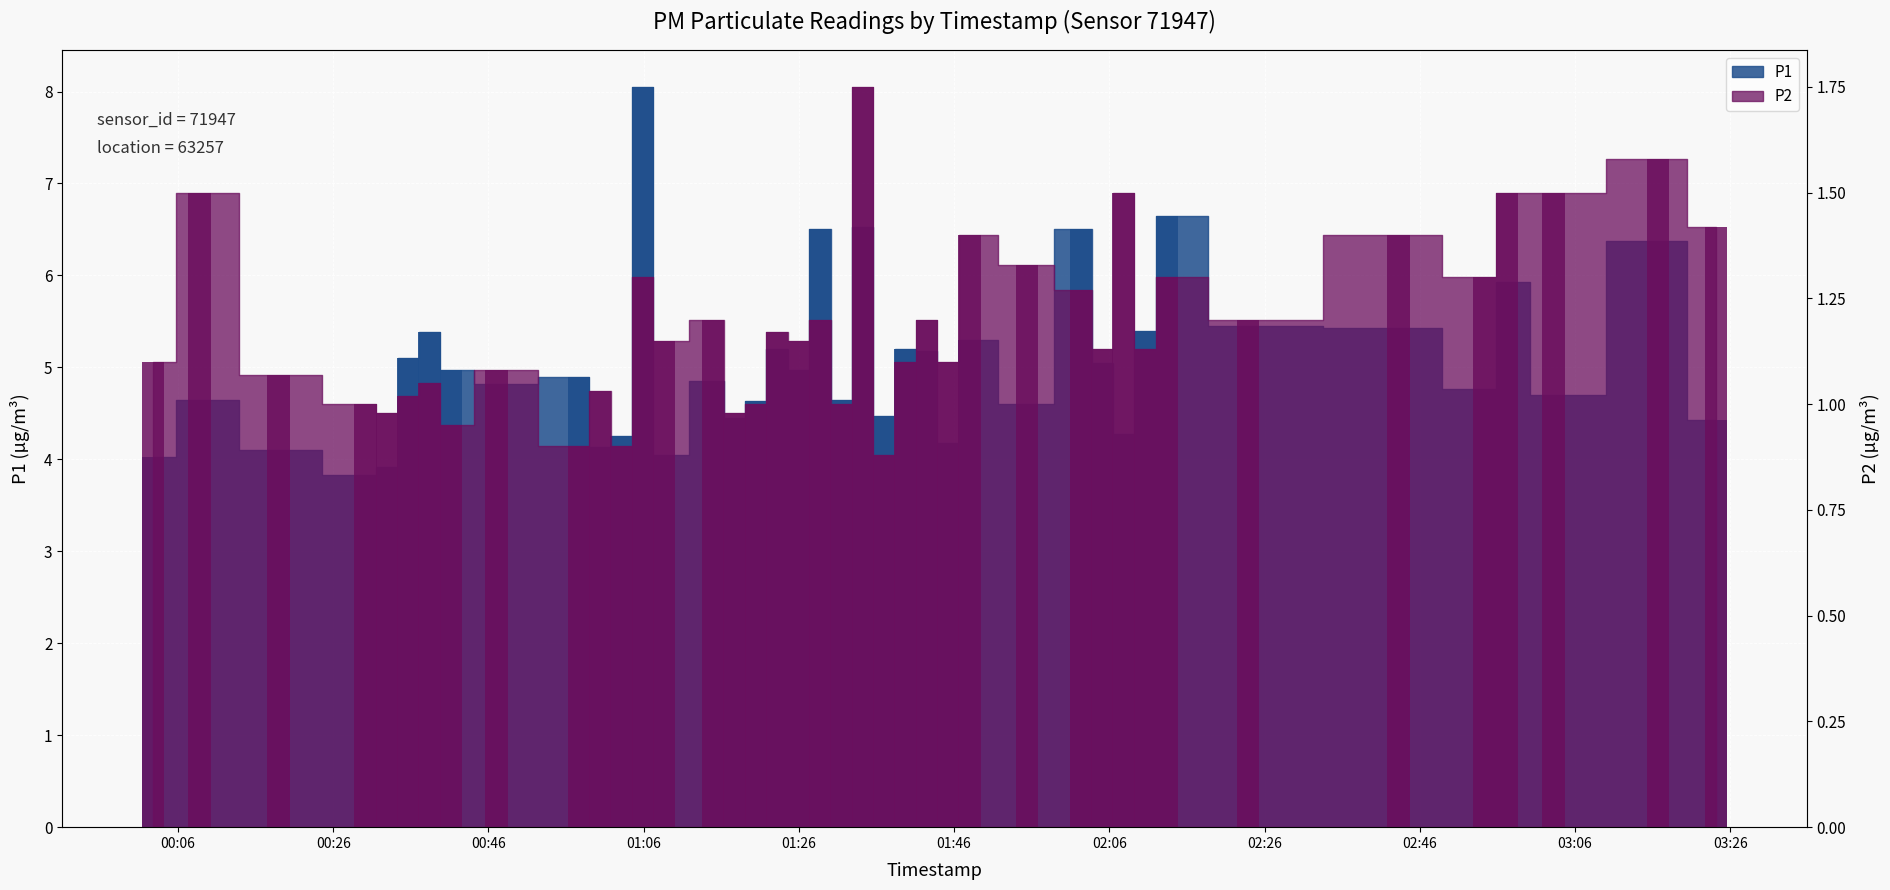

How many values in the P1 series exceed 4?

38